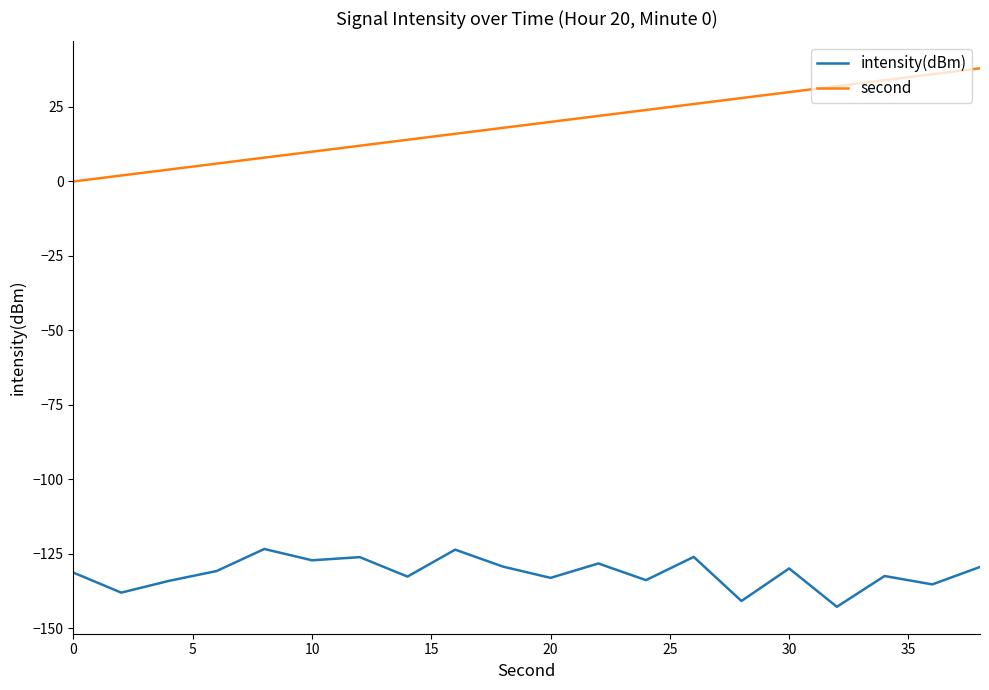

Which series has the largest total across all categories?

second